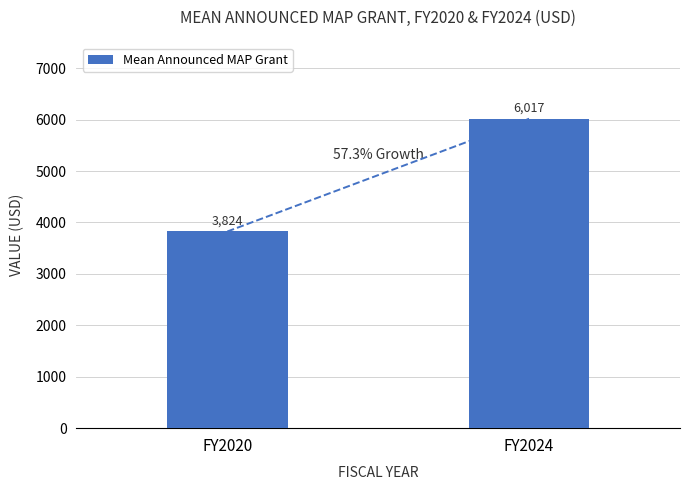

Count the number of data series in this chart.

1